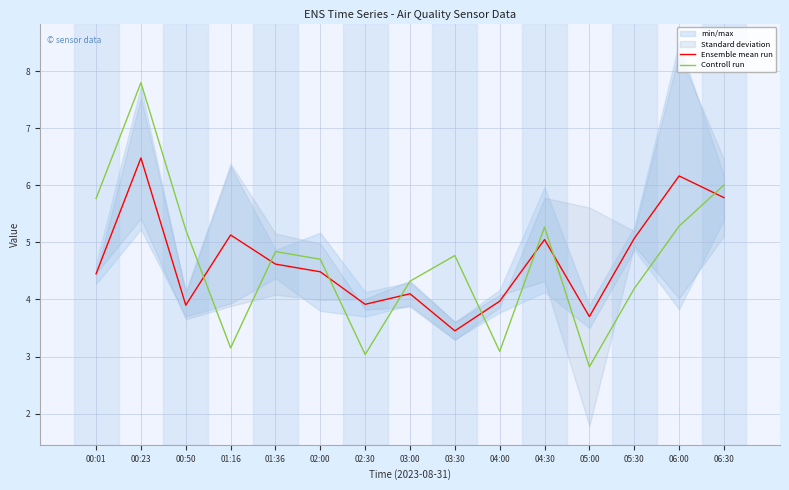

Read the Ensemble mean run value at 06:30.

5.8